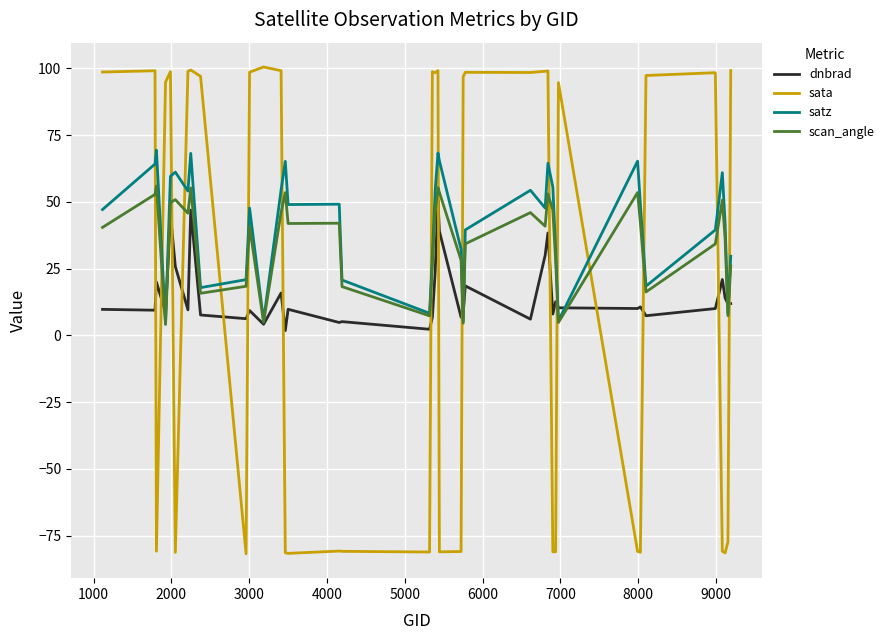

What is the difference between the maximum and minimum values in the sata series?

182.3